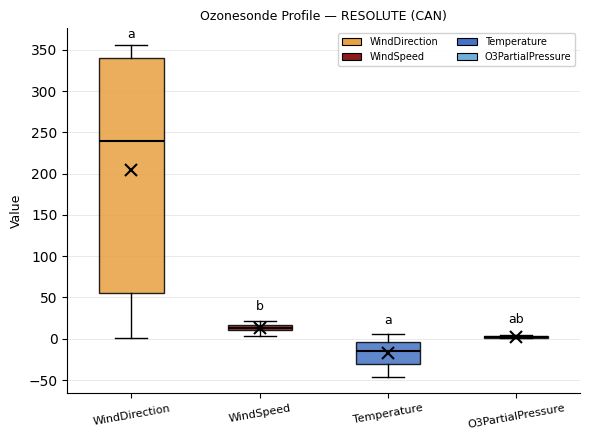

Which box is the tallest, from its lower edge to its upper edge?

WindDirection